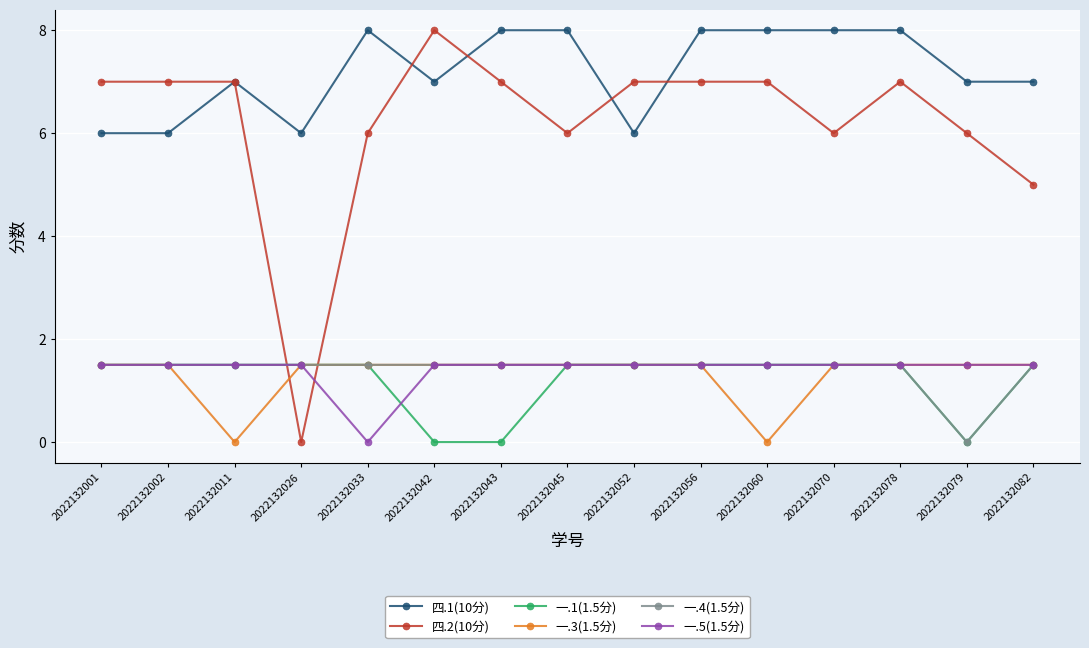

What is the sum of all 一.1(1.5分) values?

18.0